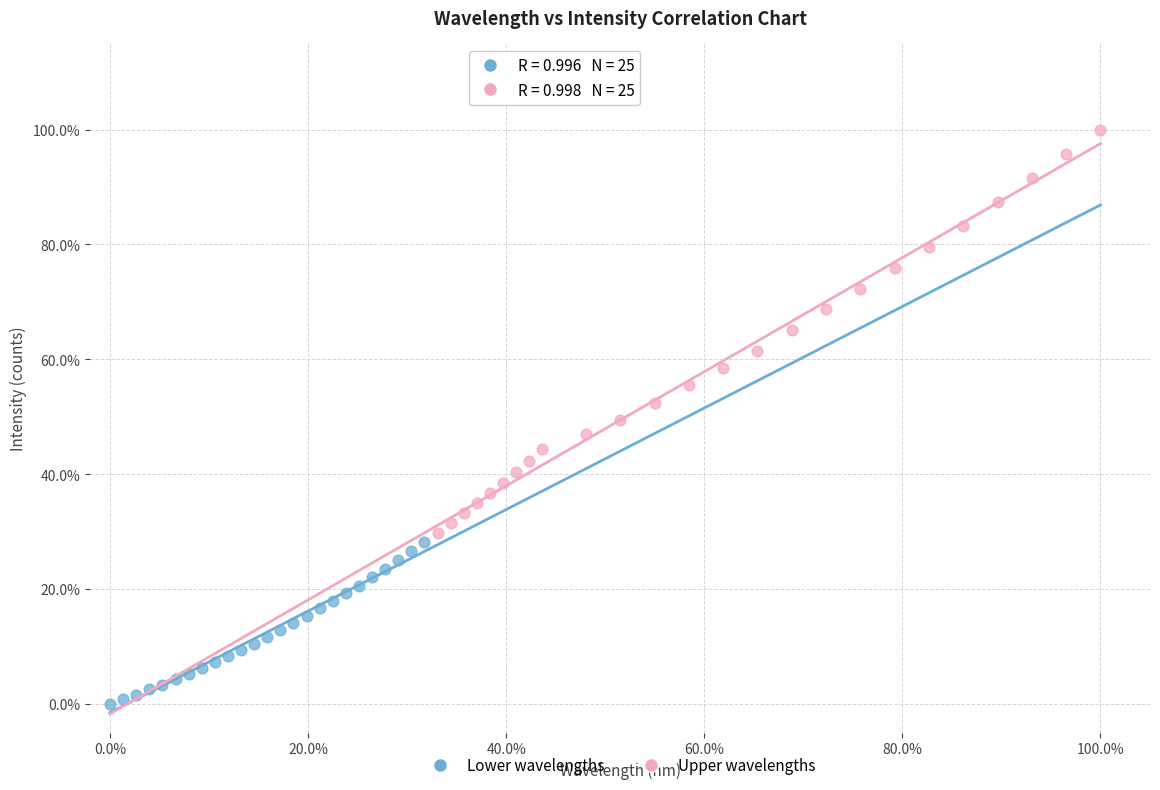

What are all the series names shown in the legend?

Lower wavelengths, Upper wavelengths